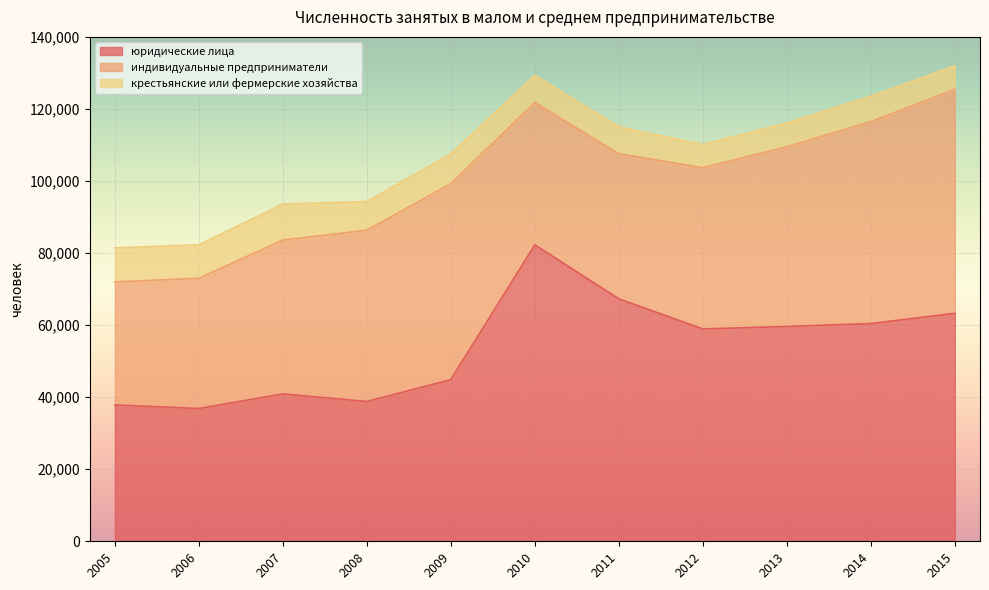

Which series has the largest range (max minus min)?

юридические лица